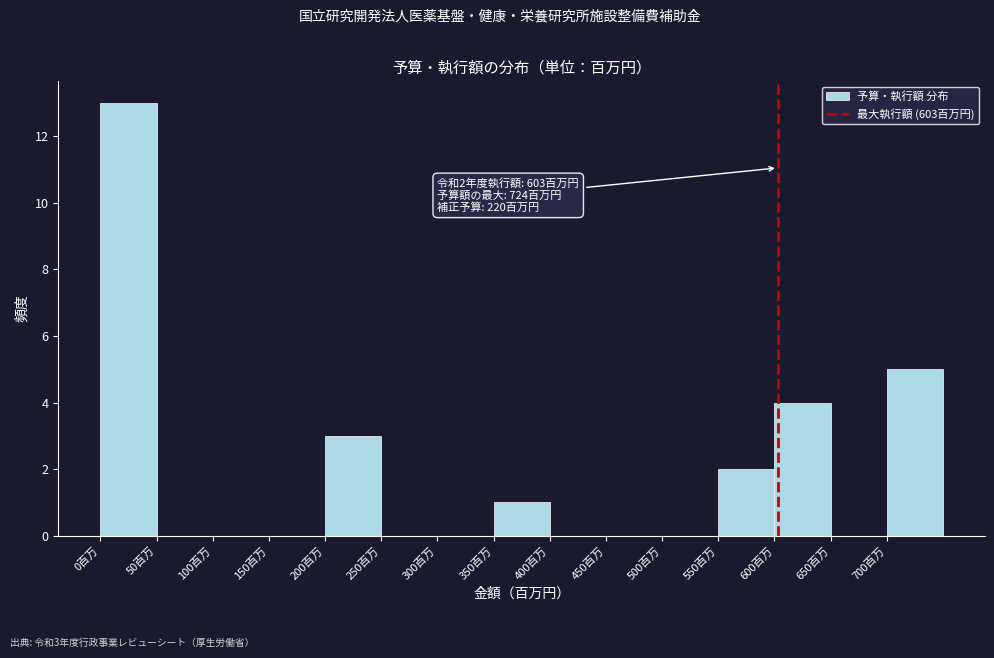

Which range on the x-axis has the tallest bar?

0 to 50